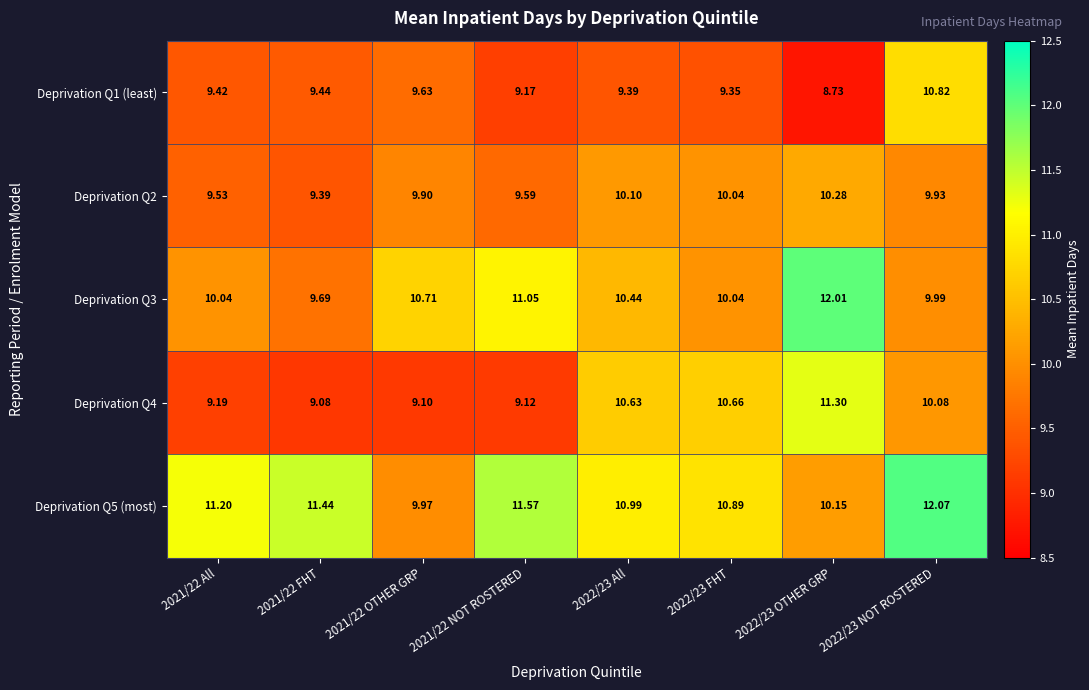

Is the value of Deprivation Q1 (least) at 2022/23 NOT ROSTERED greater than the value of Deprivation Q3 at 2021/22 OTHER GRP?

Yes